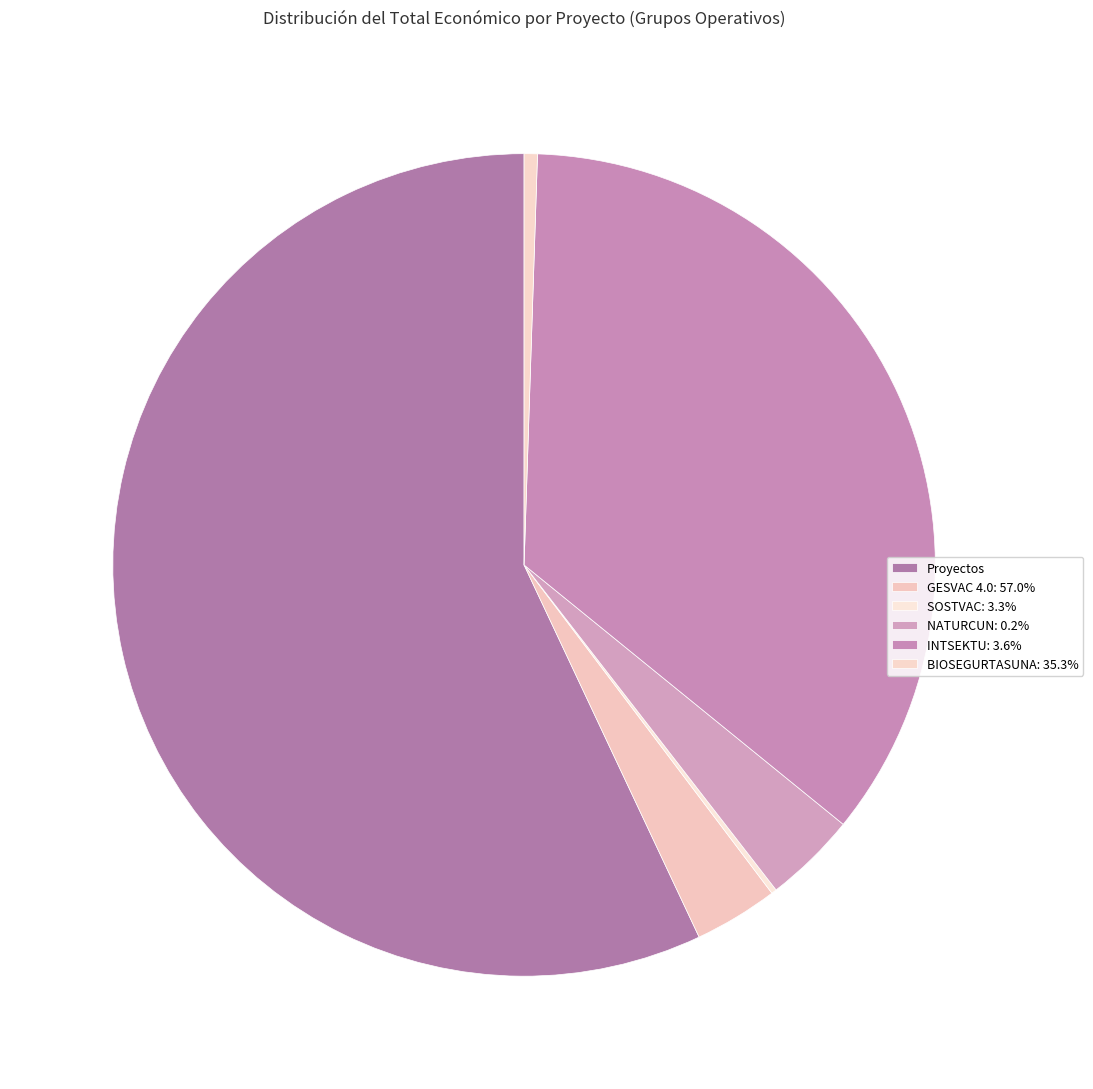

Which category accounts for the majority?

GESVAC 4.0